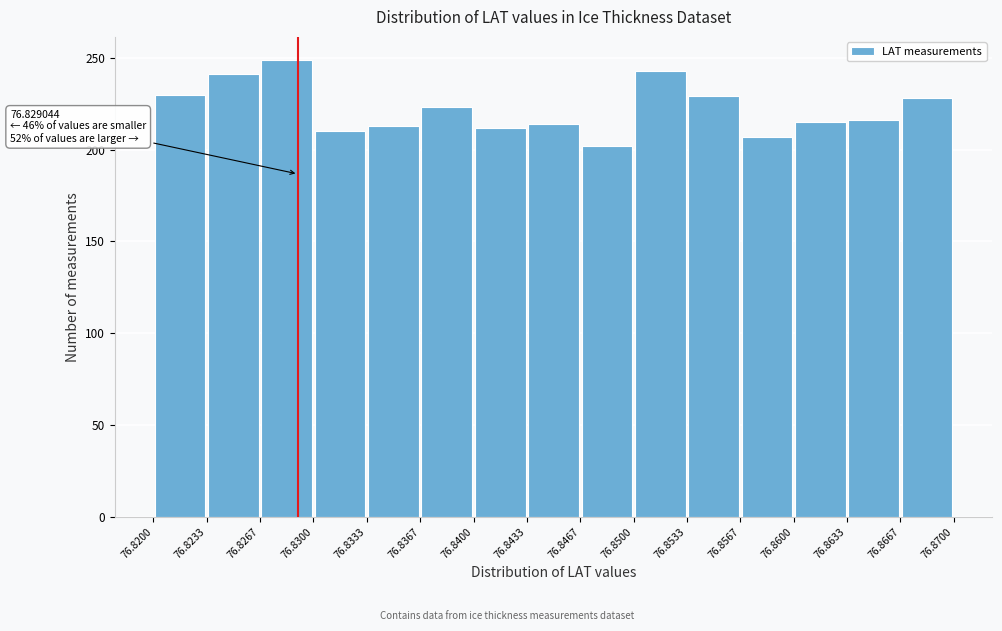

Which range on the x-axis has the tallest bar?

76.8267 to 76.8300